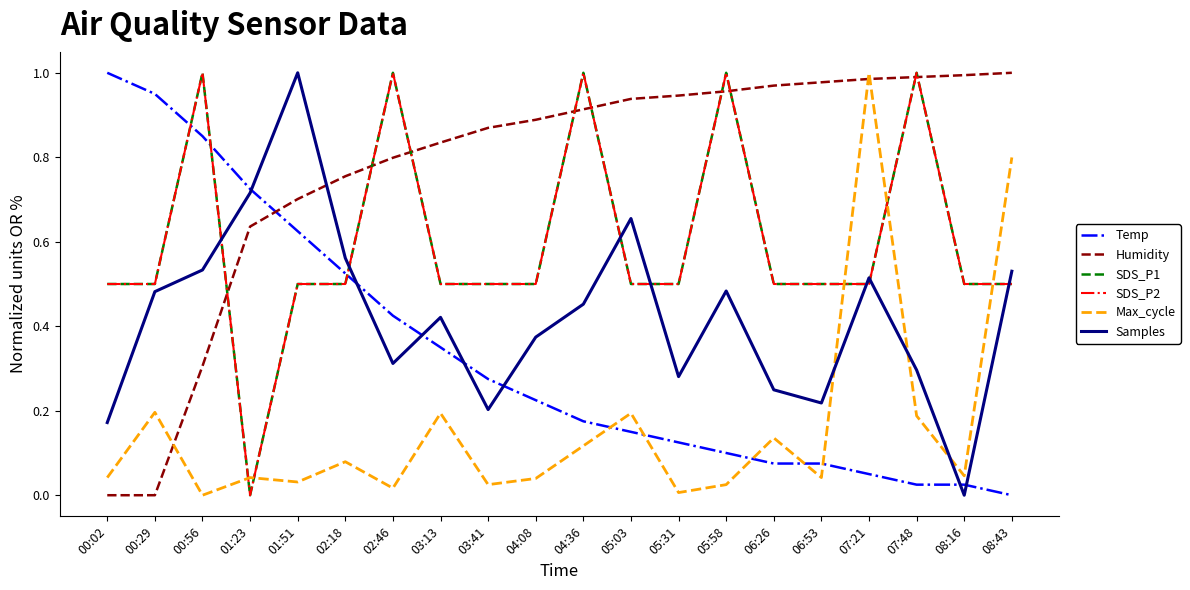

Rank the categories by Max_cycle value from lowest to highest.

00:56, 05:31, 02:46, 03:41, 05:58, 01:51, 04:08, 00:02, 01:23, 06:53, 08:16, 02:18, 04:36, 06:26, 07:48, 03:13, 05:03, 00:29, 08:43, 07:21